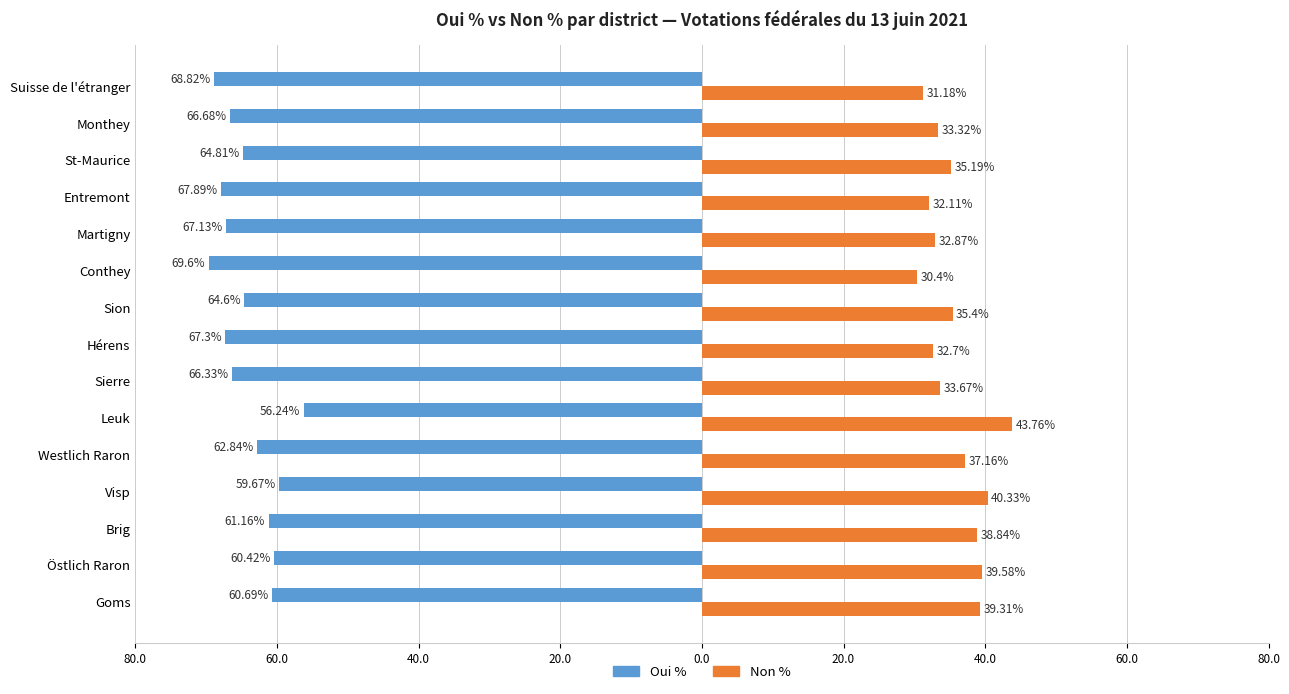

What are all the series names shown in the legend?

Oui %, Non %